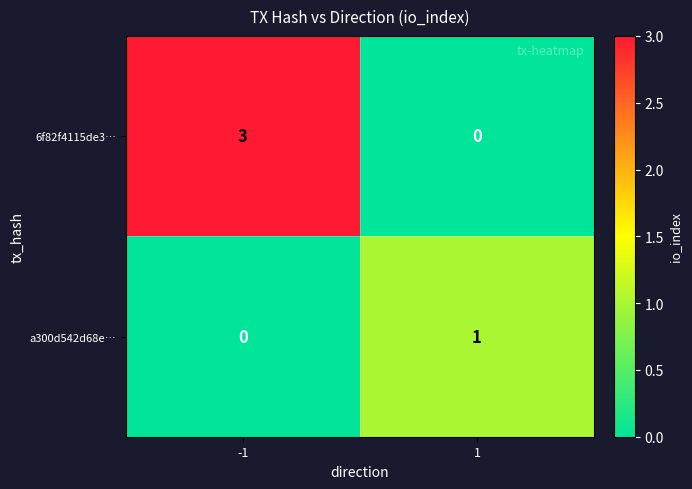

Rank the series at 1 from lowest to highest value.

6f82f4115de3…, a300d542d68e…